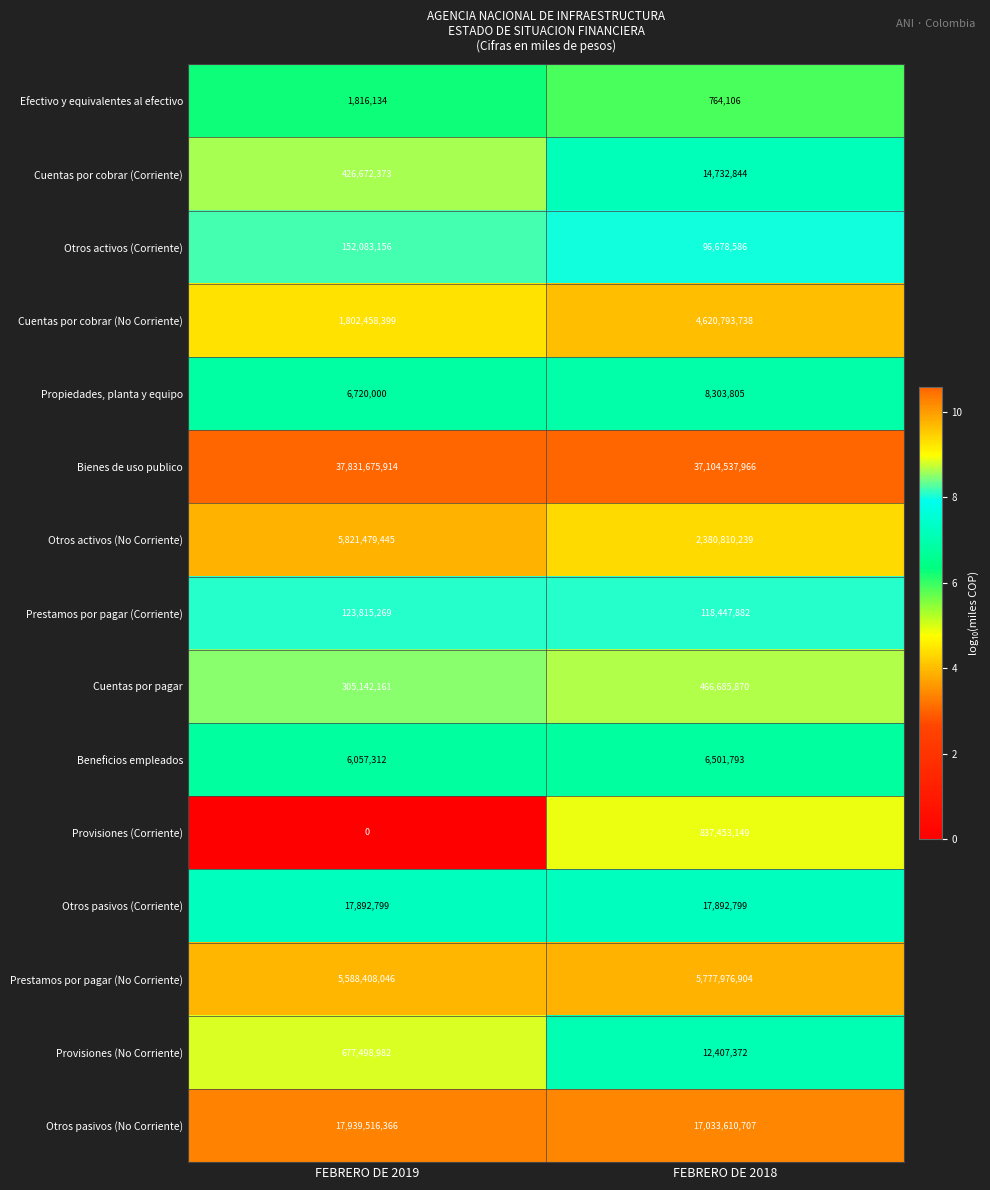

Between FEBRERO DE 2019 and FEBRERO DE 2018, which series saw the biggest shift?

Otros activos (No Corriente)